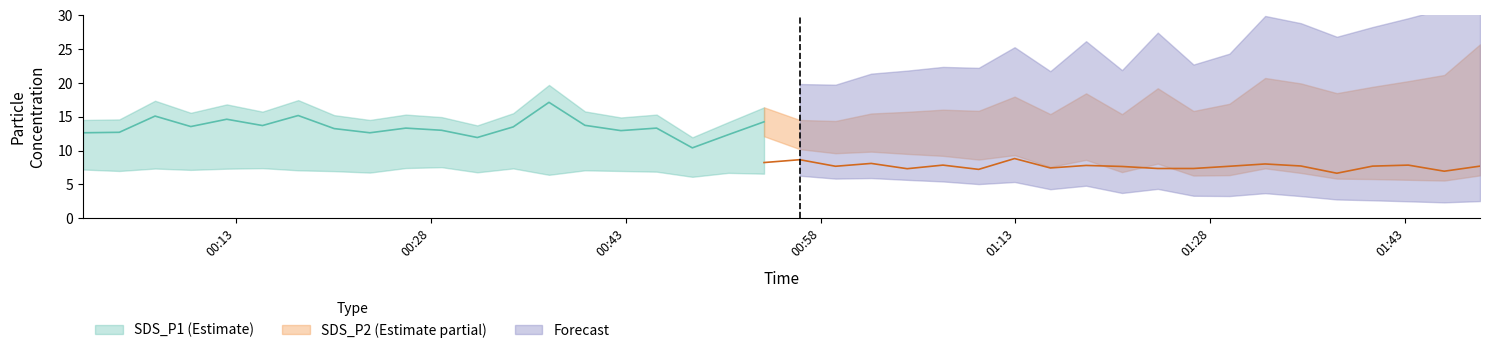

List the series in order of their overall mean, highest first.

SDS_P1, SDS_P2